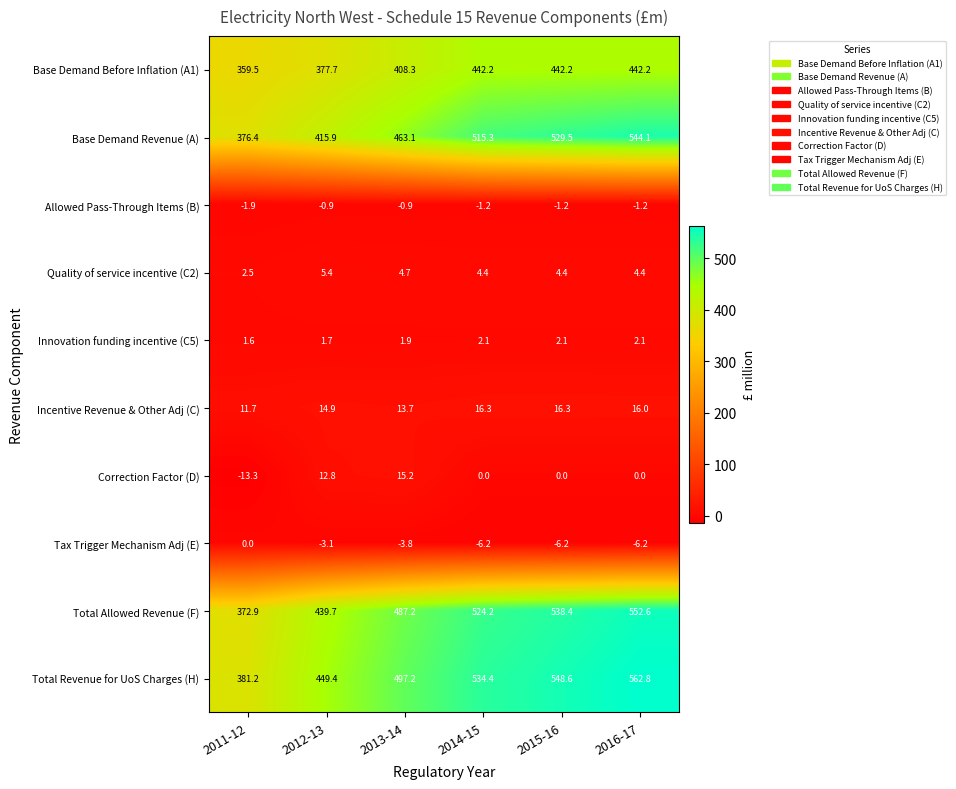

At which category is the sum across all series the highest?

2016-17